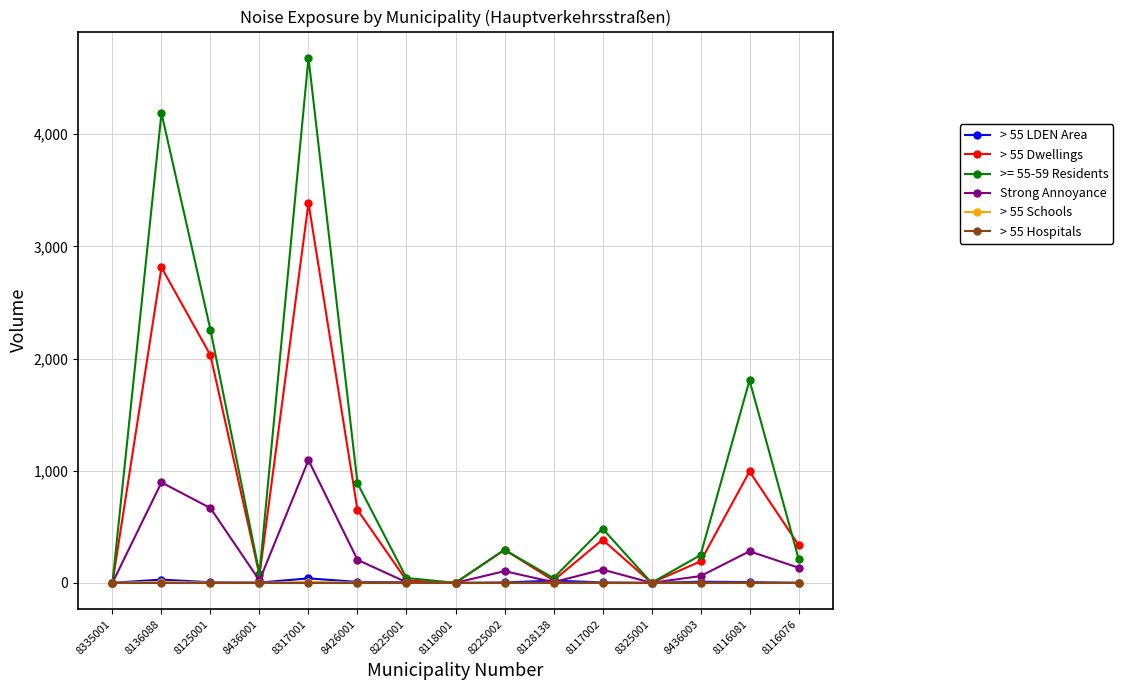

What is the difference between the second highest and second lowest values in the > 55 Schools series?

8.0